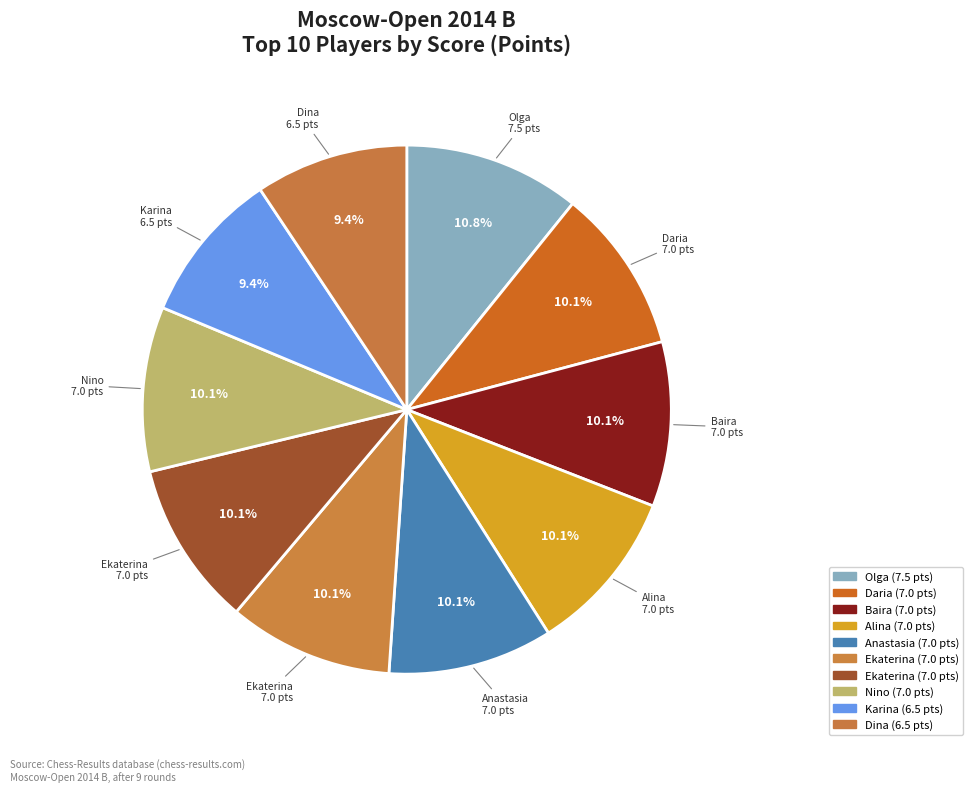

How many segments does this pie chart have?

10